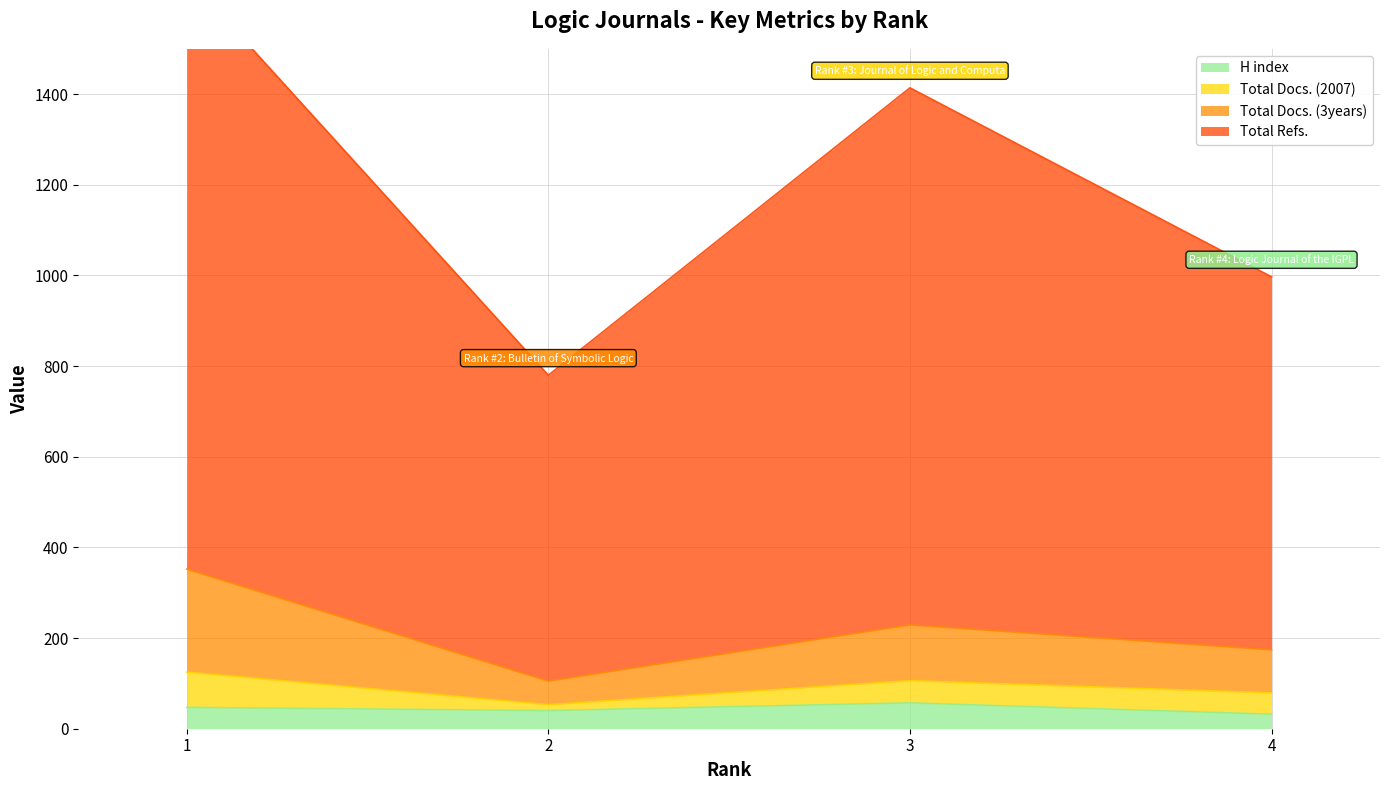

True or false: H index has more than 1 interior local peaks.

False